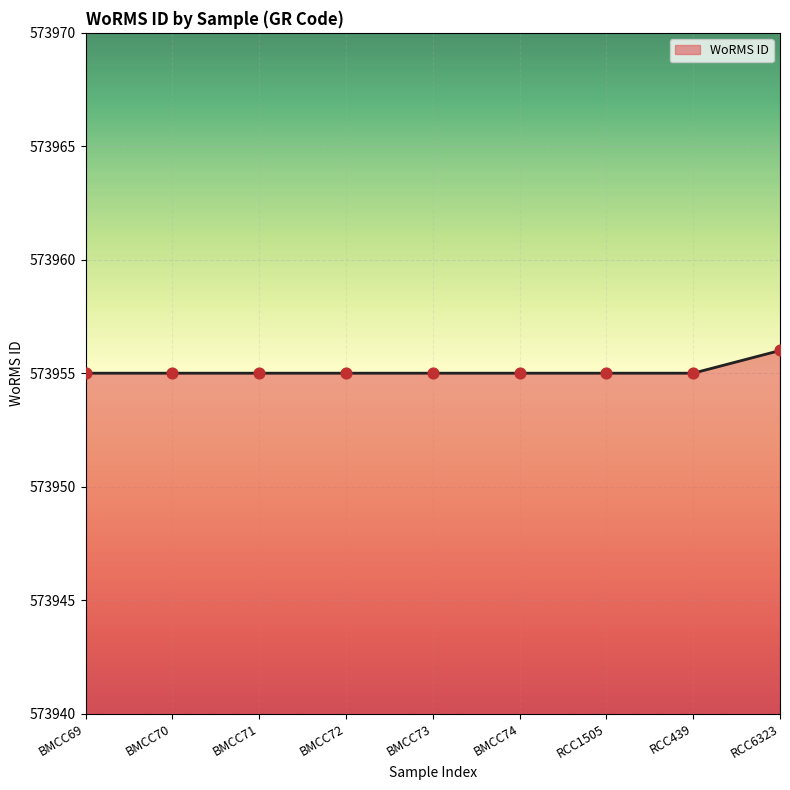

Approximately how many times larger is the value at BMCC74 compared to BMCC72?

1.0